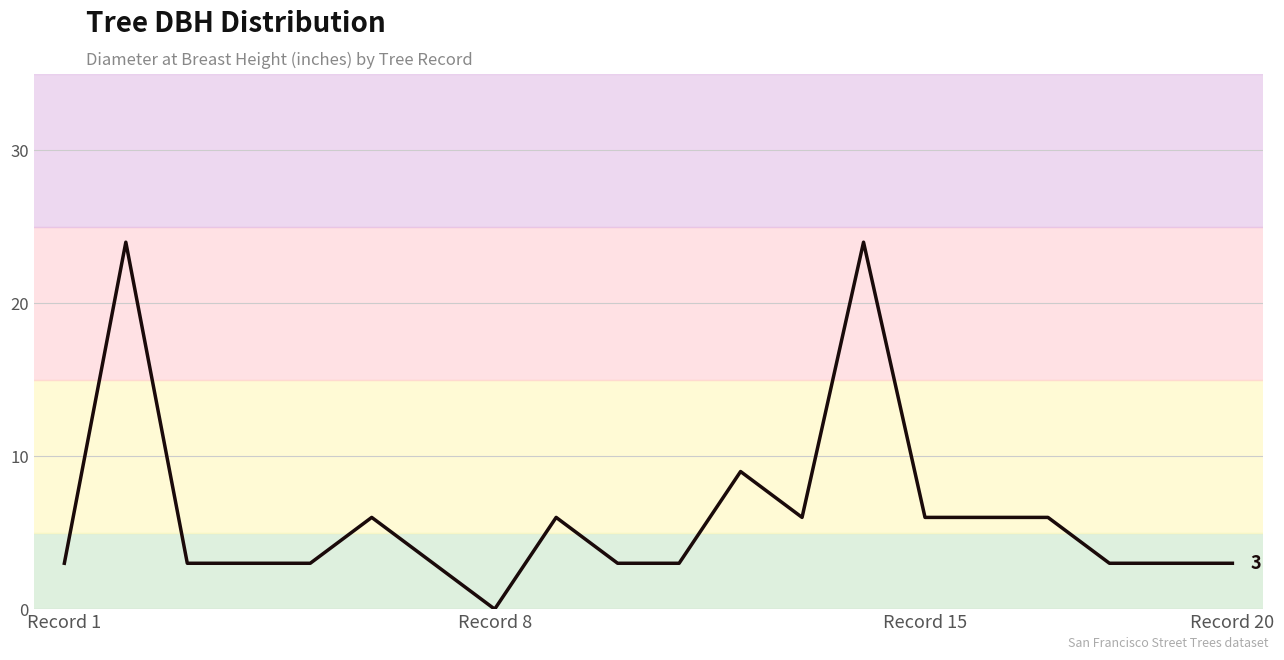

Does the chart have visible grid lines?

Yes